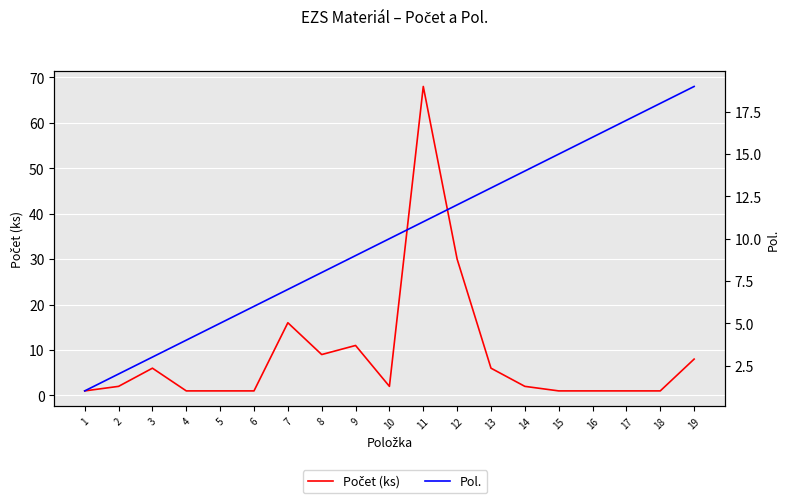

How many data points in Počet (ks) are less than 2?

8